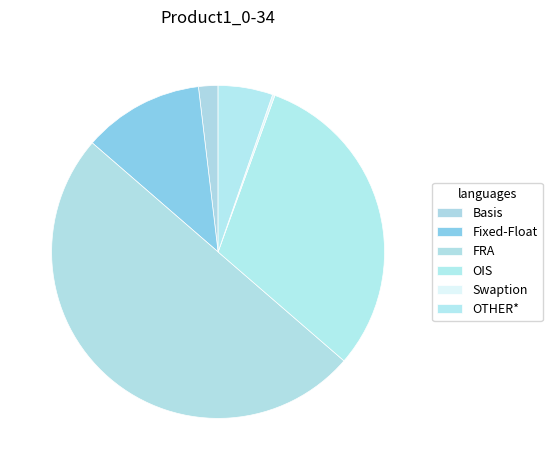

To the nearest percent, what is the difference between the largest and smallest slice percentages?

50%